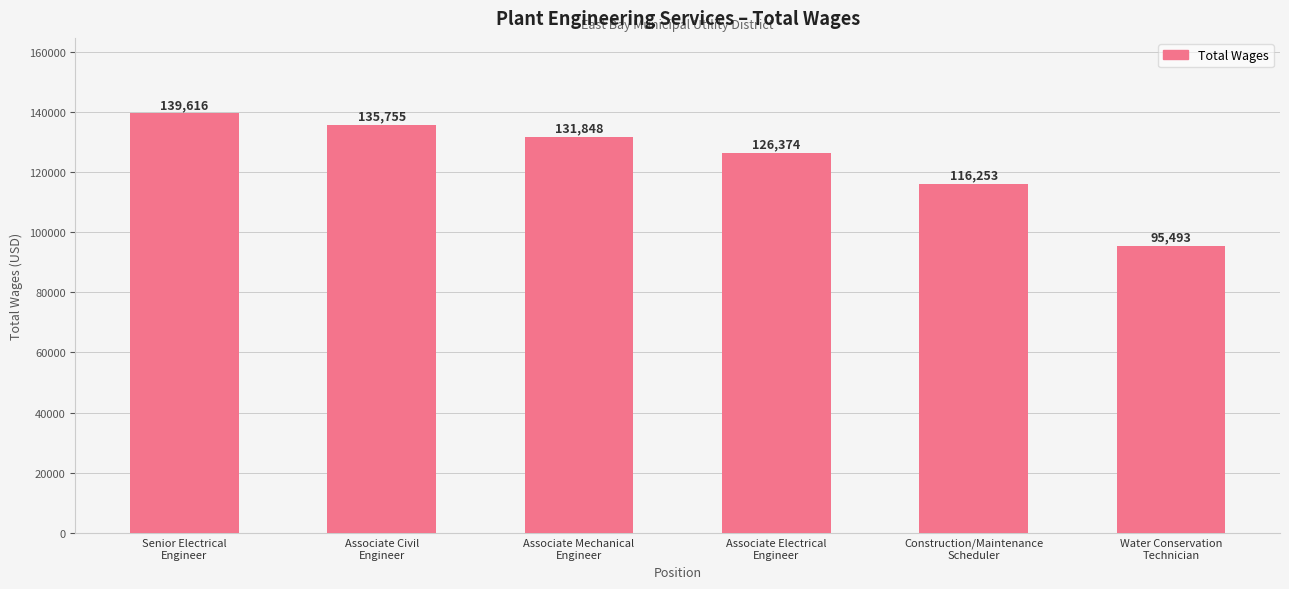

Where is the data nearest to the value 117554?

Construction/Maintenance
Scheduler